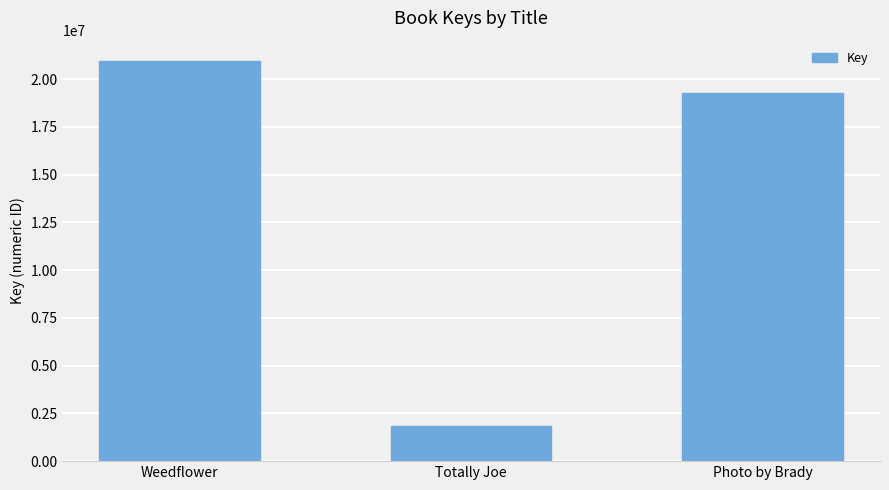

Reading left to right, what are all the values shown in this chart?

20961863	1819390	19275704